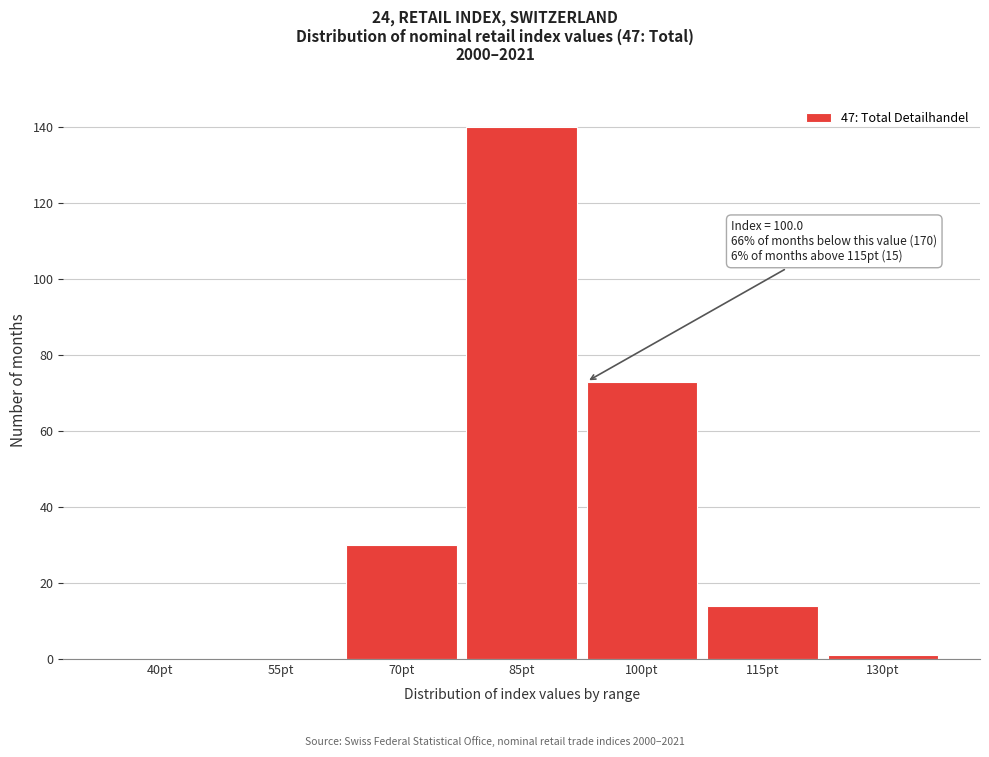

Reading left to right, list all the values displayed in this chart.

40pt=0	55pt=0	70pt=30	85pt=140	100pt=73	115pt=14	130pt=1